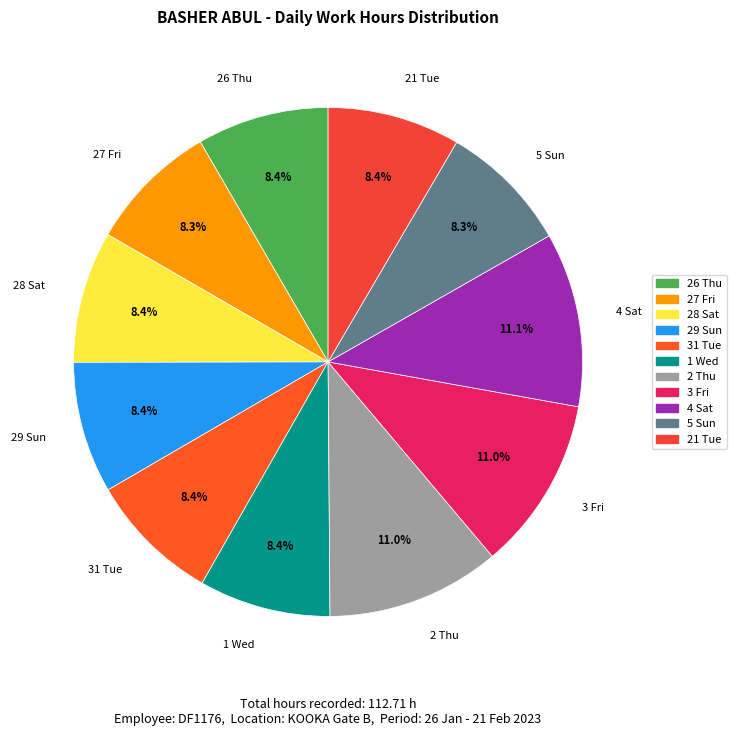

Combined, do 21 Tue and 5 Sun account for over 50%?

No